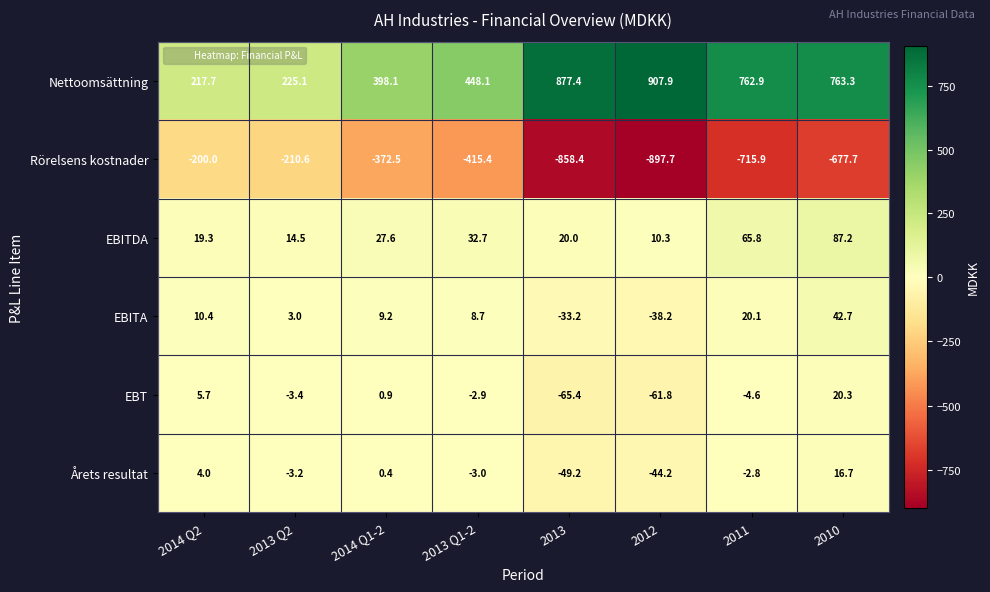

How many negative values does the Årets resultat series have?

5